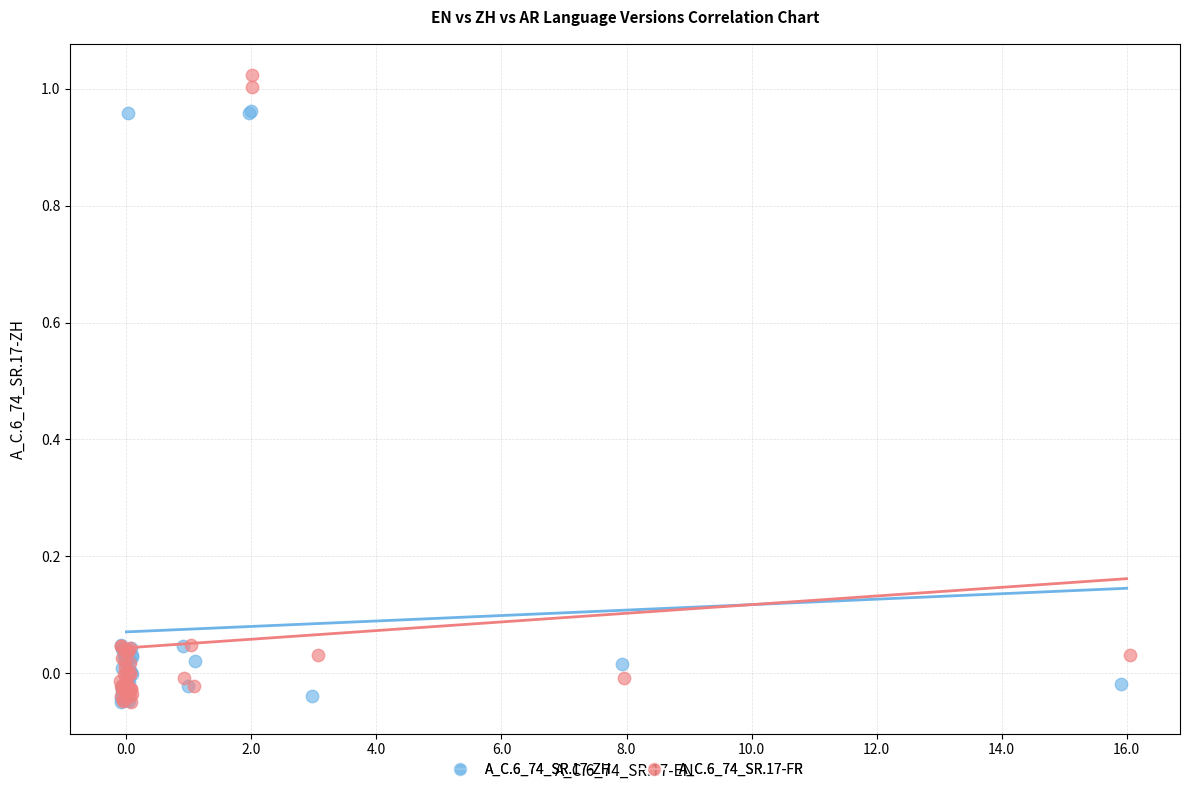

What are all the series names shown in the legend?

A_C.6_74_SR.17-ZH, A_C.6_74_SR.17-FR